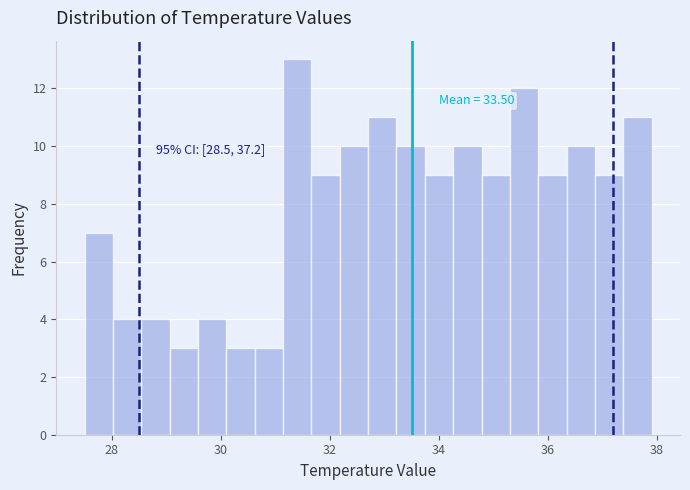

Around what value on the x-axis is the tallest bar? Give the approximate position of its centre, as read against the axis.

31.4